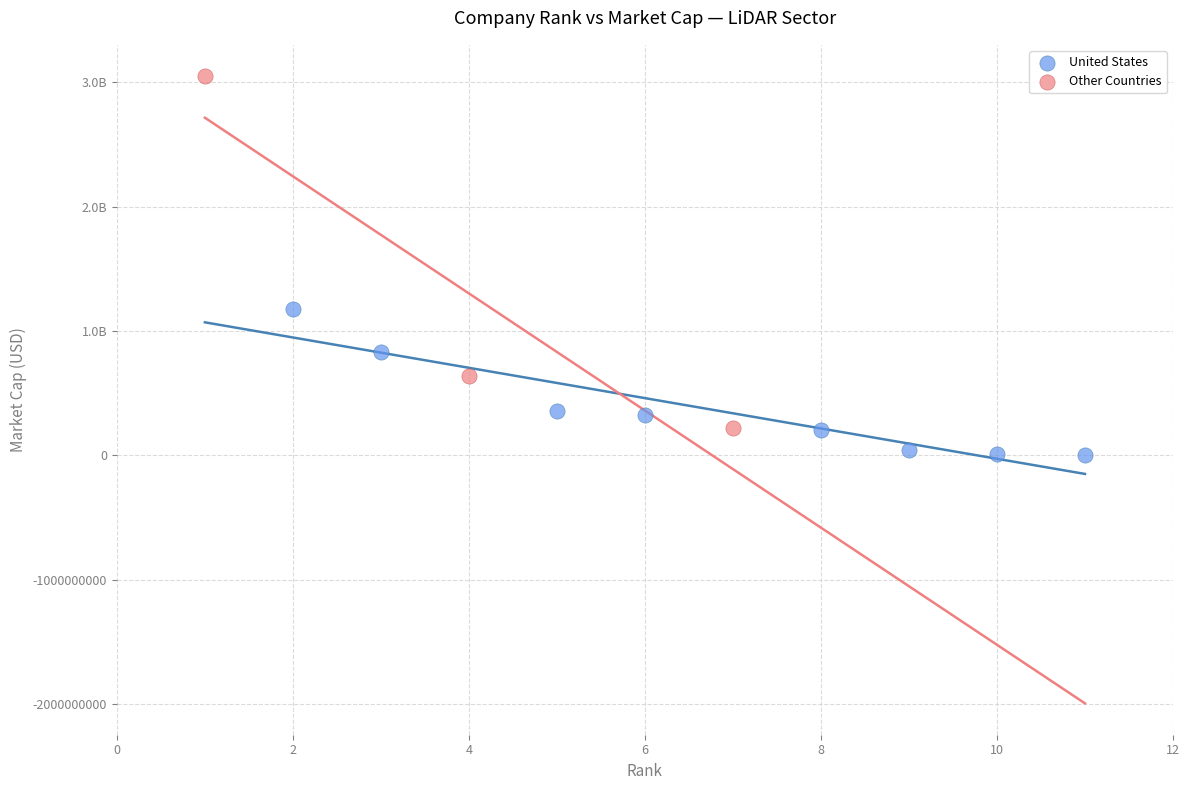

Which series reaches the minimum Y coordinate?

United States